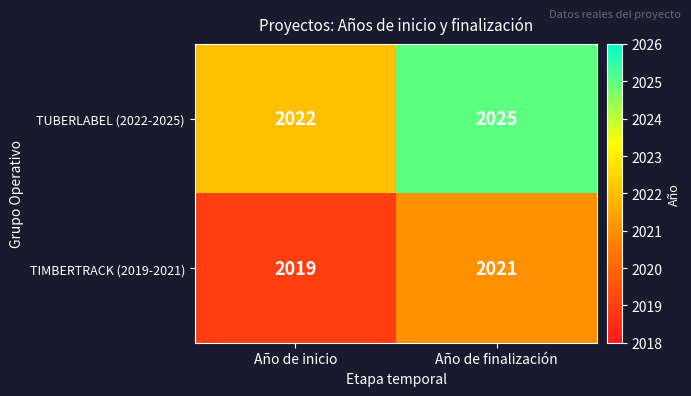

Which series has the largest total across all categories?

TUBERLABEL (2022-2025)